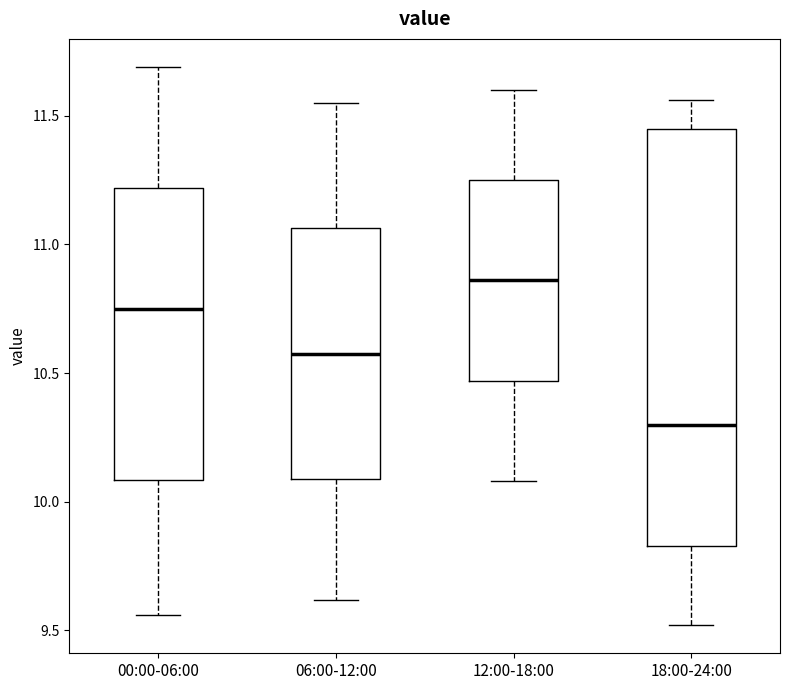

Reading left to right, transcribe this box plot: for each box, give where its median line is, the range the box spans, and where its two whiskers end, as read against the y-axis. The values are not printed on the chart, so give them approximately, as read against the axis.

00:00-06:00: median 10.75, box 10.10 to 11.20, whiskers 9.55 to 11.70
06:00-12:00: median 10.60, box 10.10 to 11.05, whiskers 9.60 to 11.55
12:00-18:00: median 10.85, box 10.45 to 11.25, whiskers 10.10 to 11.60
18:00-24:00: median 10.30, box 9.85 to 11.45, whiskers 9.50 to 11.55